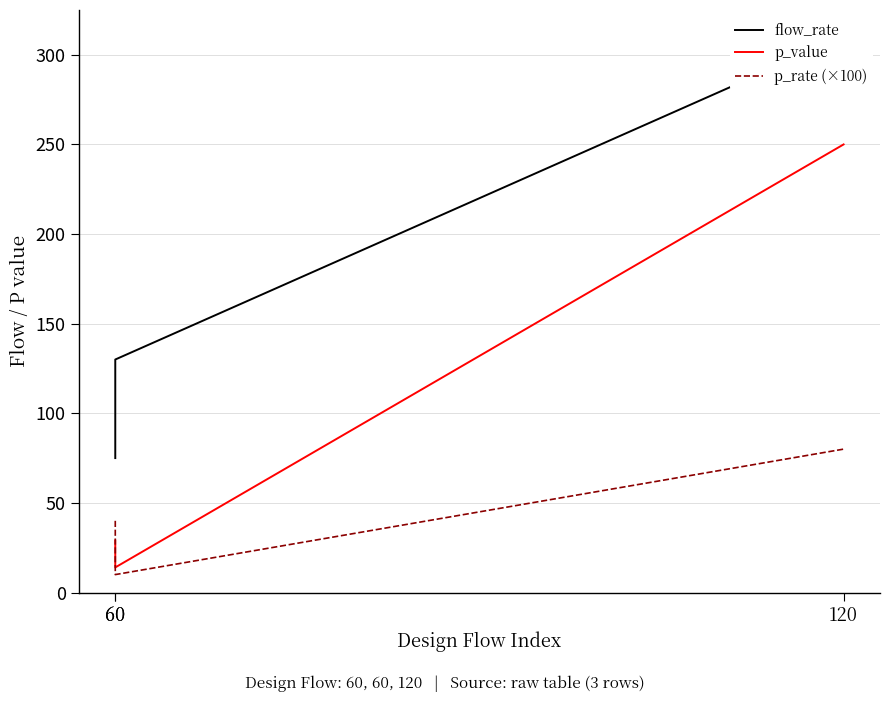

What are all the series names shown in the legend?

flow_rate, p_value, p_rate (×100)